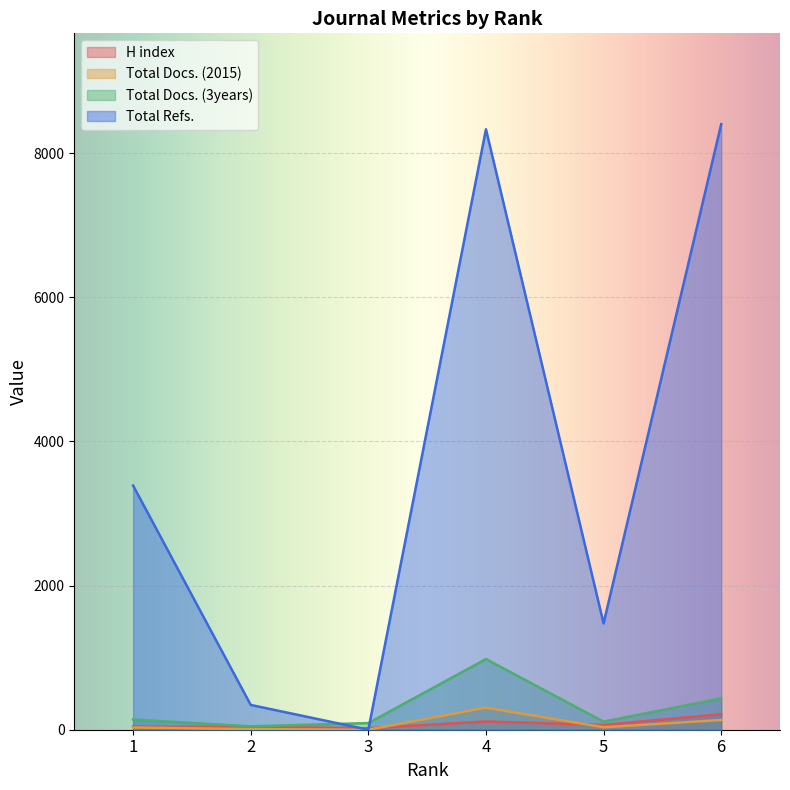

Reading right to left, transcribe all the data shown in this chart.

H index: 215	67	114	21	40	44
Total Docs. (2015): 135	34	306	0	9	31
Total Docs. (3years): 435	112	980	92	47	141
Total Refs.: 8400	1475	8329	0	344	3387